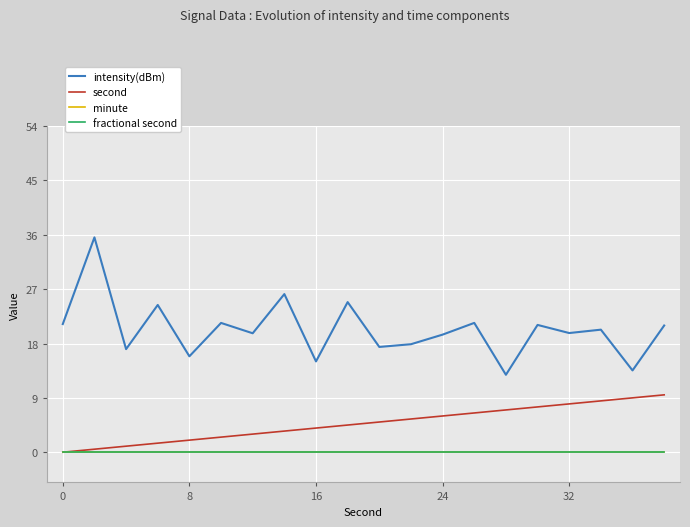

Is this an area chart (filled region under the line)?

No